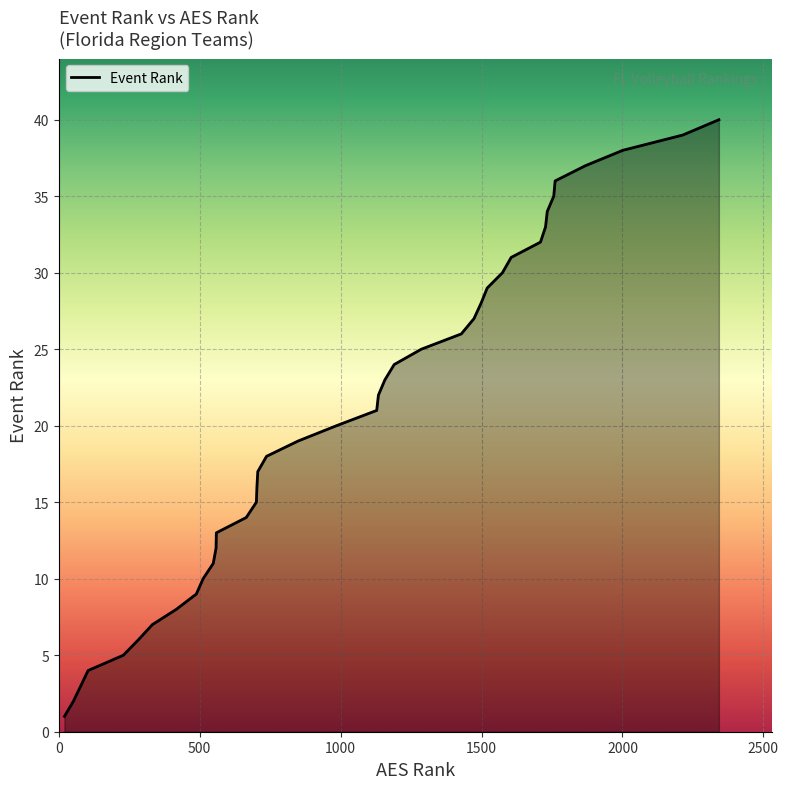

How many lines are shown in the chart?

1